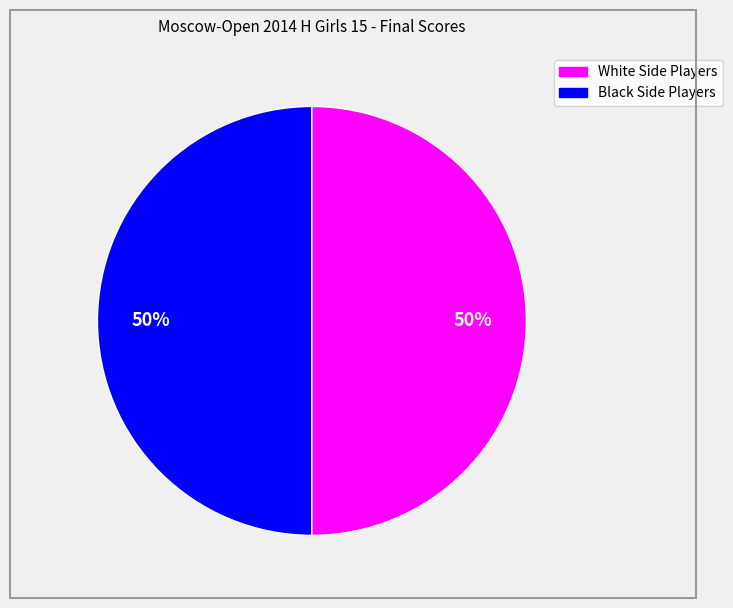

Count the number of slices in the pie.

2